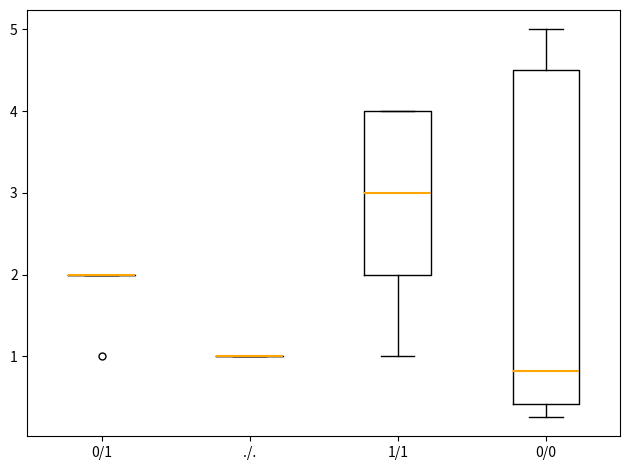

Reading left to right, read every box against the y-axis: the position of its median line, the range the box covers, and the ends of its whiskers. The values are not printed on the chart, so give them approximately, as read against the axis.

0/1: box collapsed to a line at 2.0, whiskers 2.0 to 2.0
./.: box collapsed to a line at 1.0, whiskers 1.0 to 1.0
1/1: median 3.0, box 2.0 to 4.0, whiskers 1.0 to 4.0
0/0: median 0.8, box 0.4 to 4.5, whiskers 0.3 to 5.0